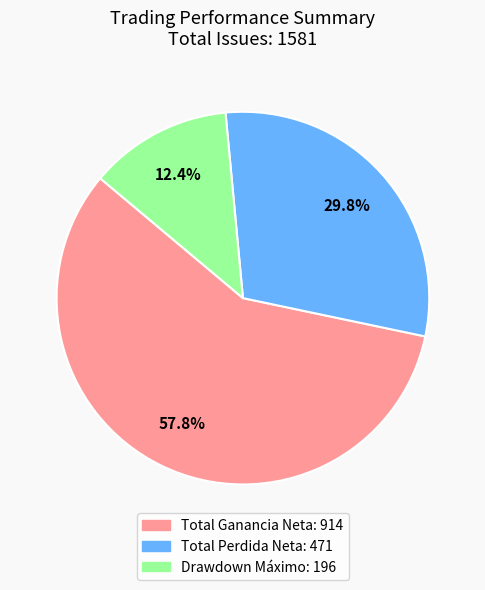

Rank the categories by value from highest to lowest.

Total Ganancia Neta, Total Perdida Neta, Drawdown Máximo